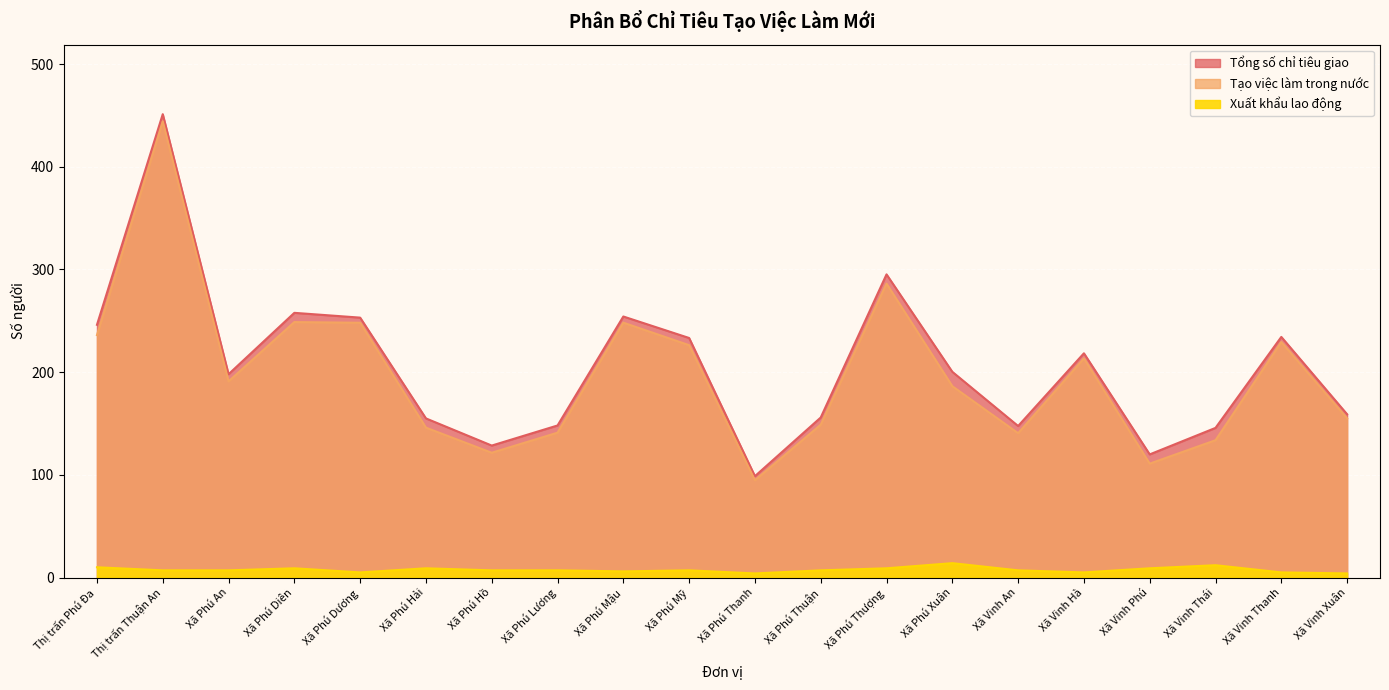

Count the Xuất khẩu lao động values in the range 6 to 9.

12